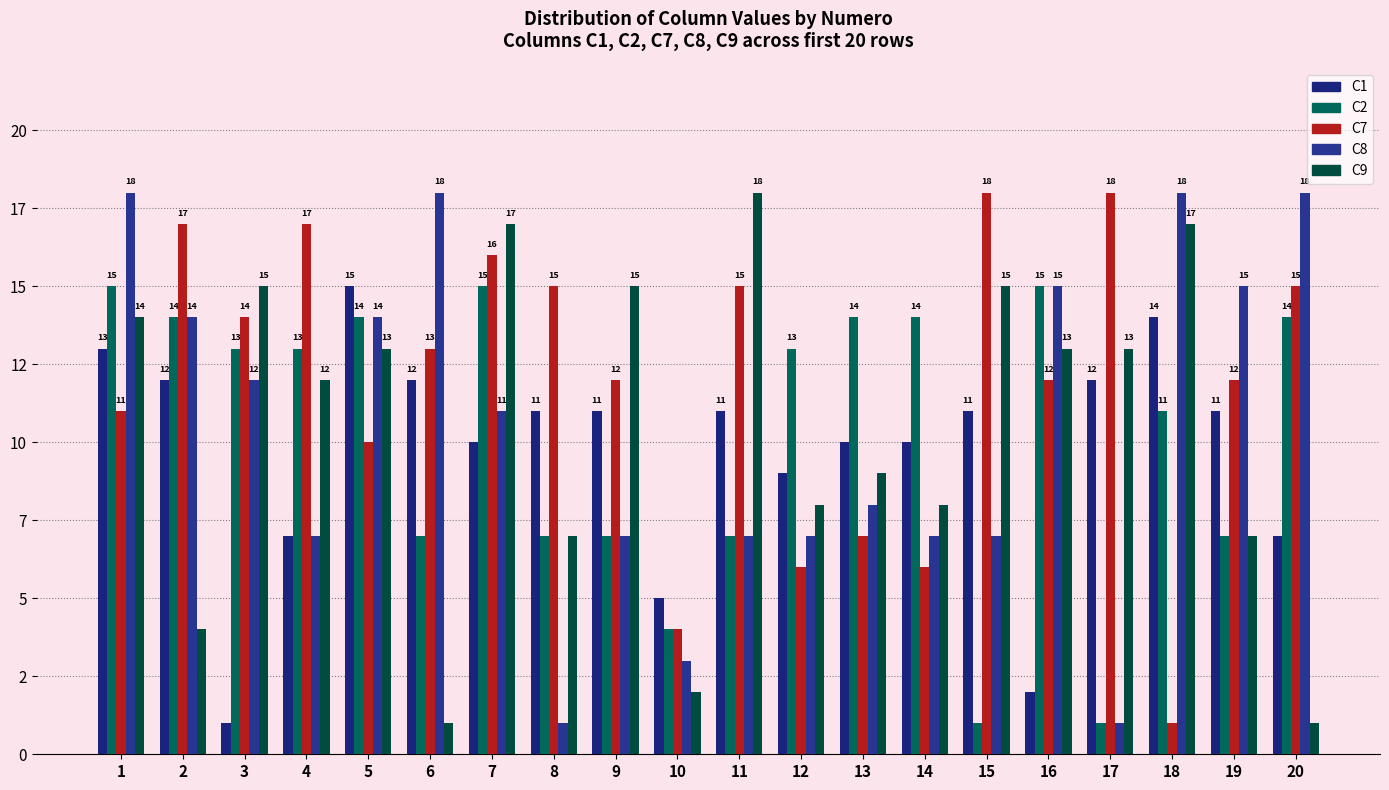

Reading right to left, list all the values displayed in this chart.

C1: 20=7	19=11	18=14	17=12	16=2	15=11	14=10	13=10	12=9	11=11	10=5	9=11	8=11	7=10	6=12	5=15	4=7	3=1	2=12	1=13
C2: 20=14	19=7	18=11	17=1	16=15	15=1	14=14	13=14	12=13	11=7	10=4	9=7	8=7	7=15	6=7	5=14	4=13	3=13	2=14	1=15
C7: 20=15	19=12	18=1	17=18	16=12	15=18	14=6	13=7	12=6	11=15	10=4	9=12	8=15	7=16	6=13	5=10	4=17	3=14	2=17	1=11
C8: 20=18	19=15	18=18	17=1	16=15	15=7	14=7	13=8	12=7	11=7	10=3	9=7	8=1	7=11	6=18	5=14	4=7	3=12	2=14	1=18
C9: 20=1	19=7	18=17	17=13	16=13	15=15	14=8	13=9	12=8	11=18	10=2	9=15	8=7	7=17	6=1	5=13	4=12	3=15	2=4	1=14